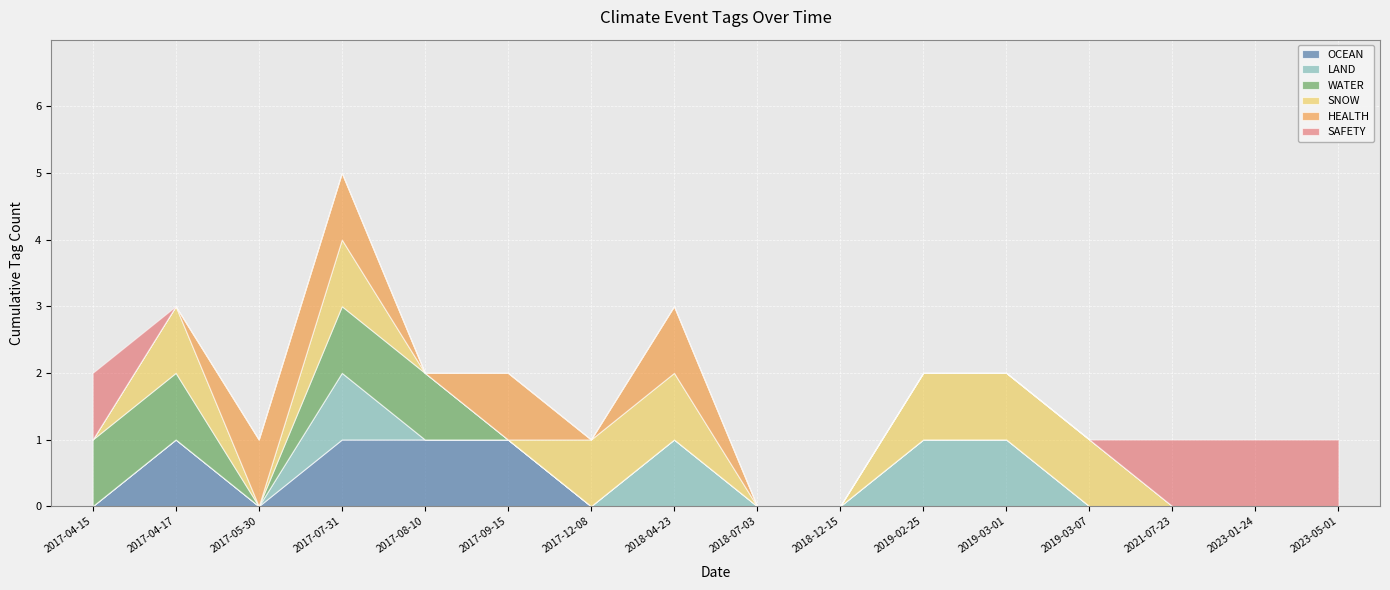

What are all the series names shown in the legend?

OCEAN, LAND, WATER, SNOW, HEALTH, SAFETY